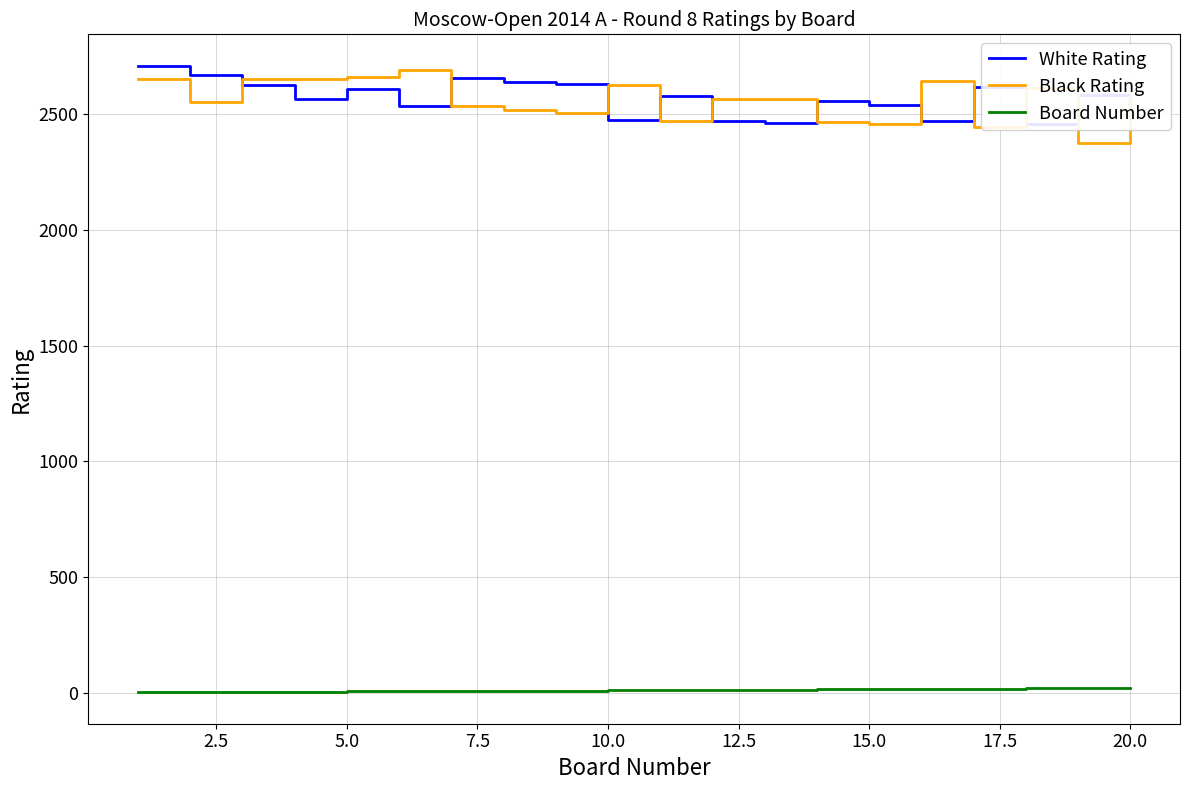

How many data points in Black Rating are less than 2568?

10